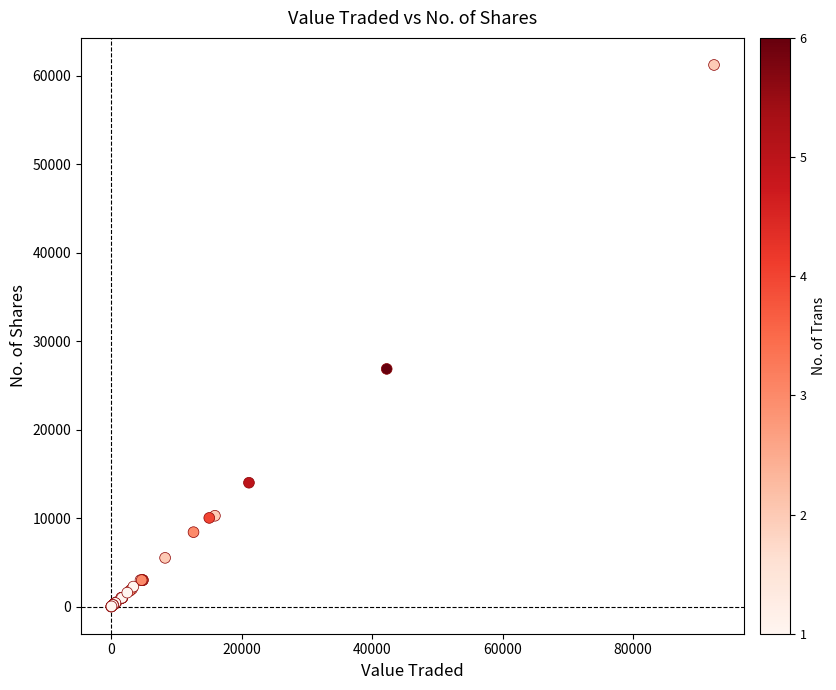

What Y value in the scatter plot is closest to 30596?

26856